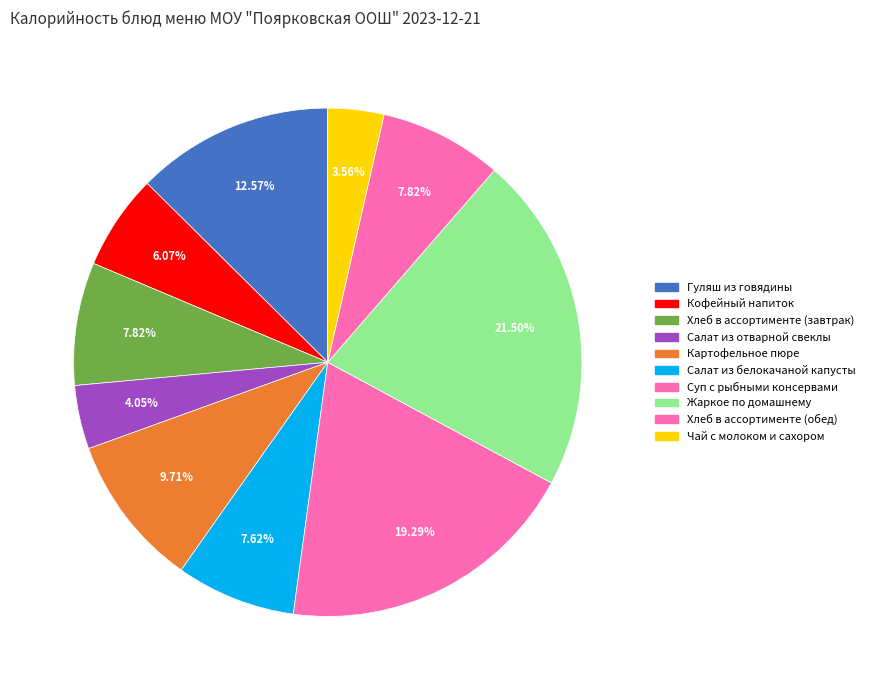

The Кофейный напиток slice represents 6% of the pie. True or false?

True